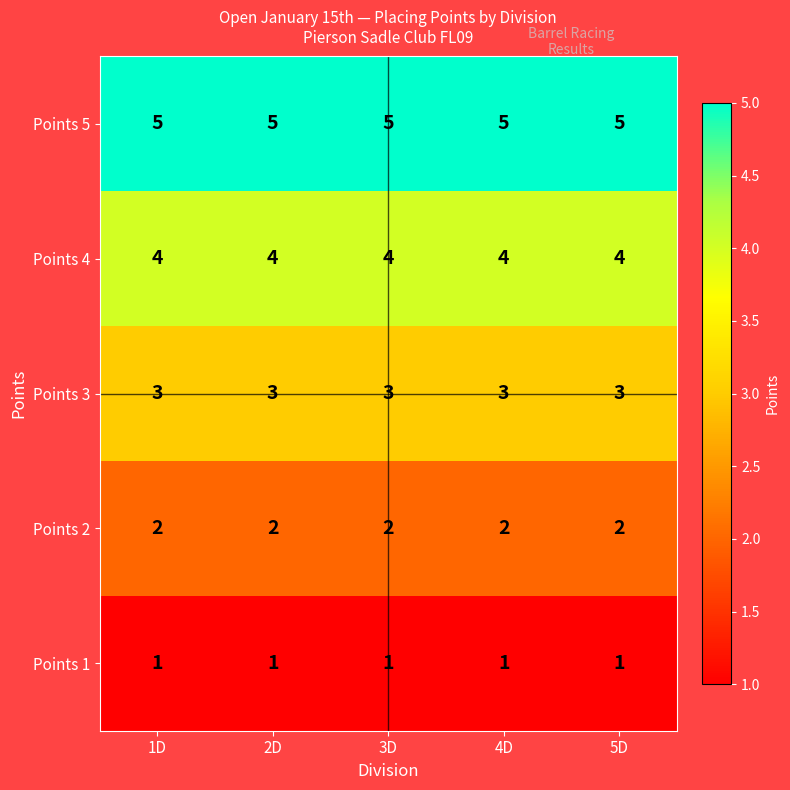

What is the average value of the Points 3 series?

3